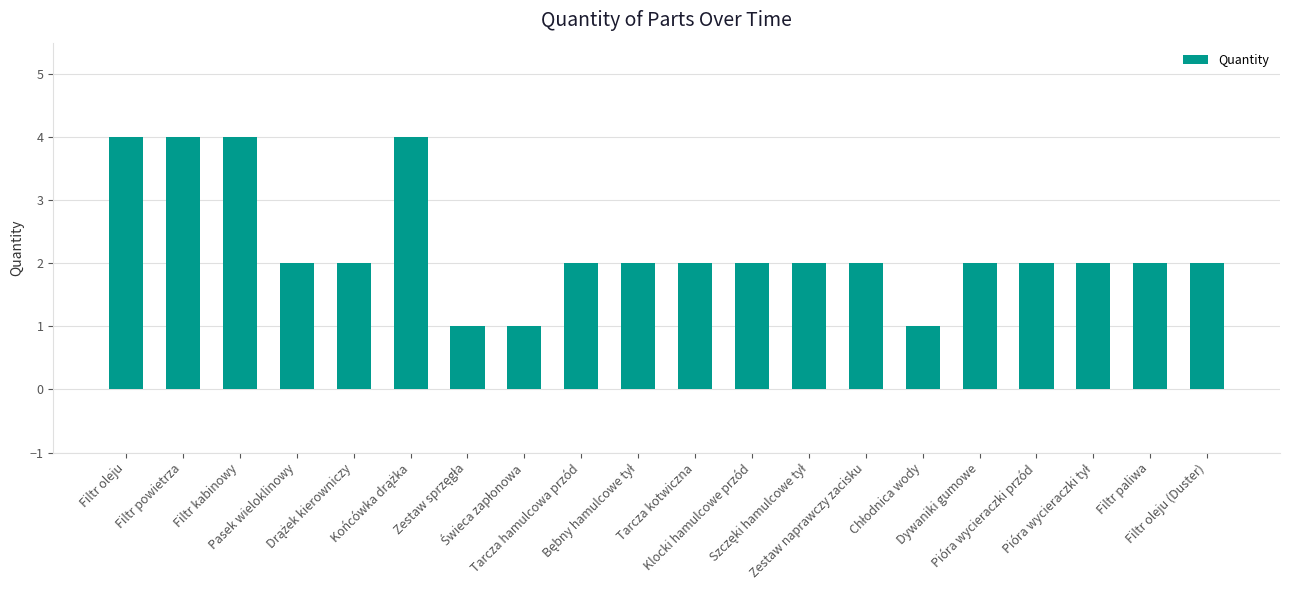

What is the difference between the second highest and second lowest values?

3